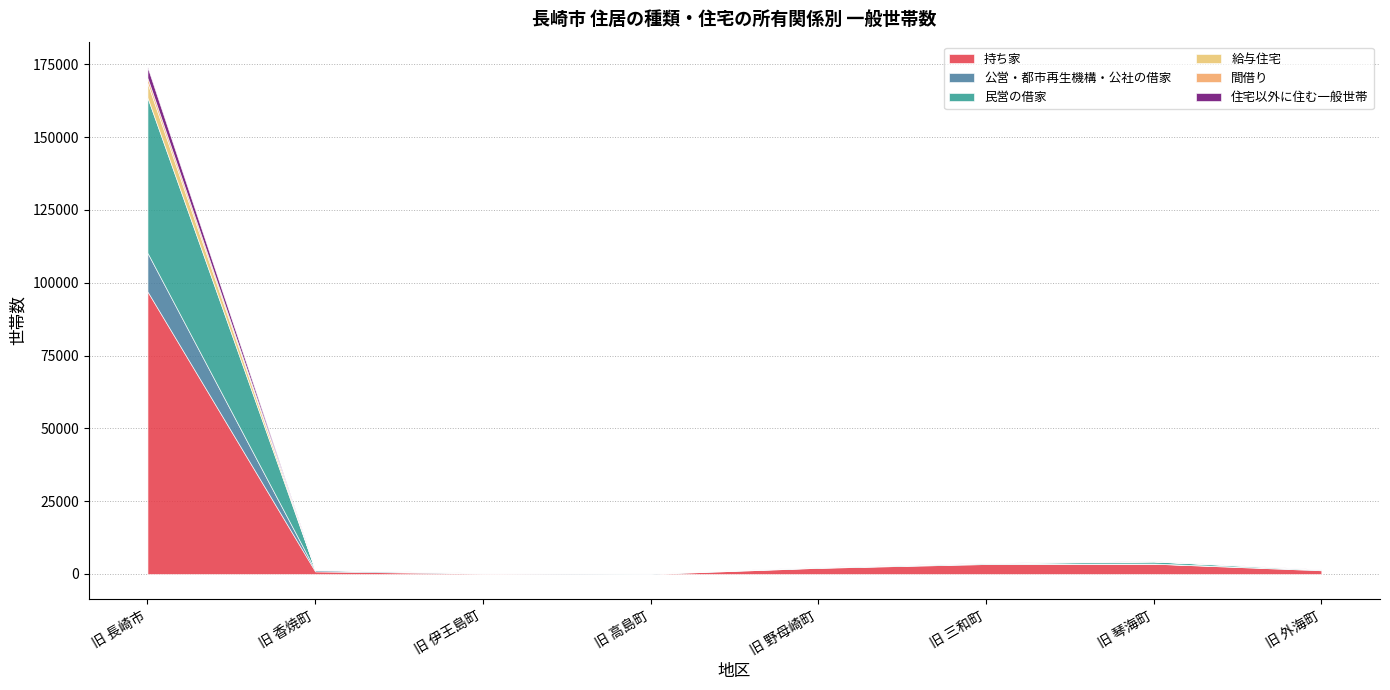

The 民営の借家 series shows 691 at 旧 琴海町. True or false?

True